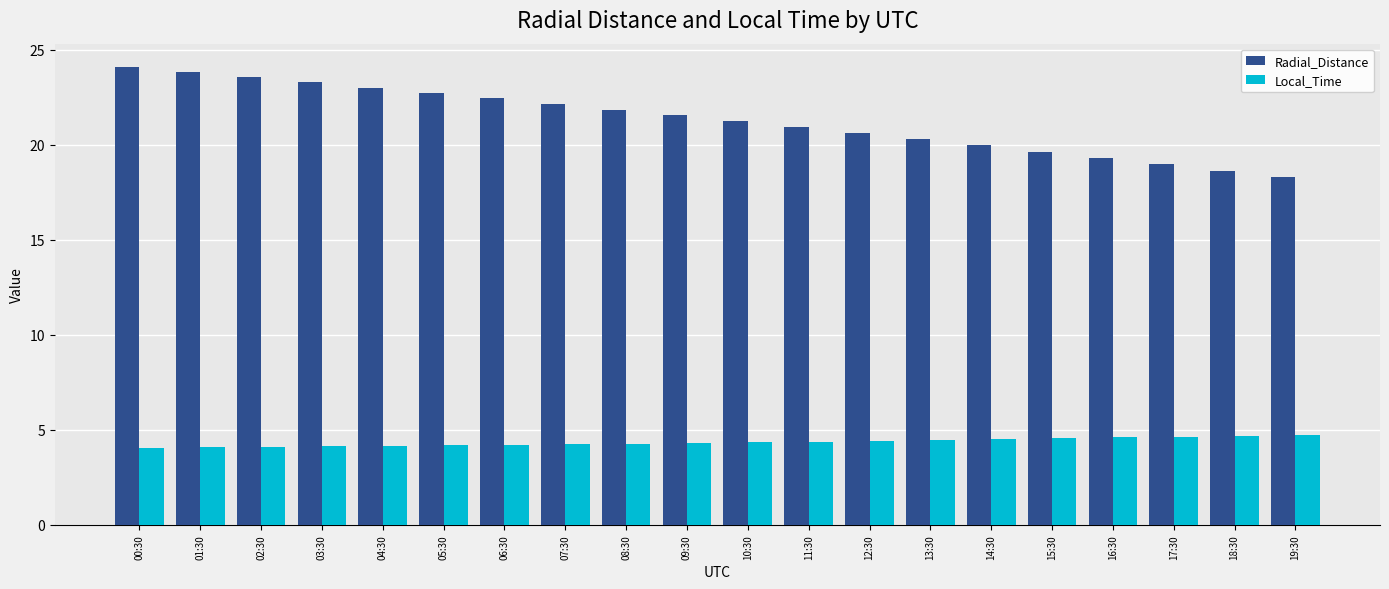

What is the spread (max minus min) of values at 02:30?

19.5